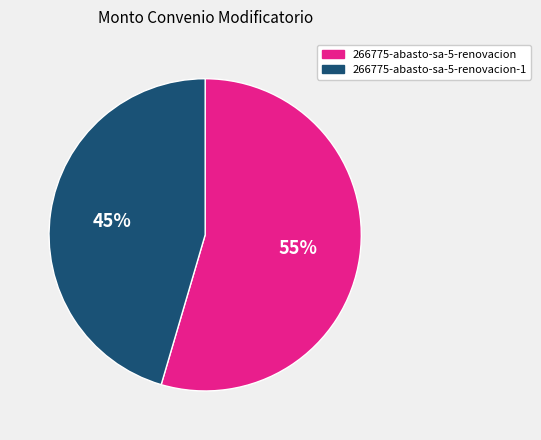

Does any single category account for the majority?

Yes